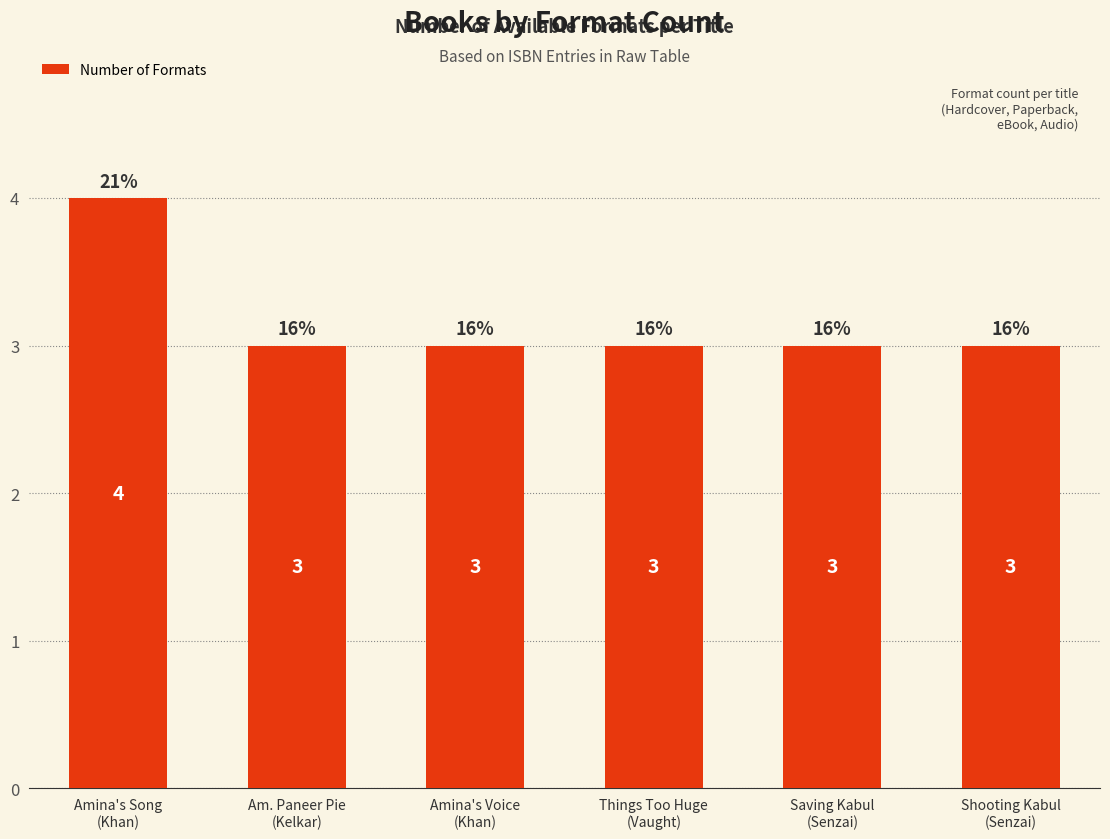

What position from the left is Amina's Voice
(Khan)?

3